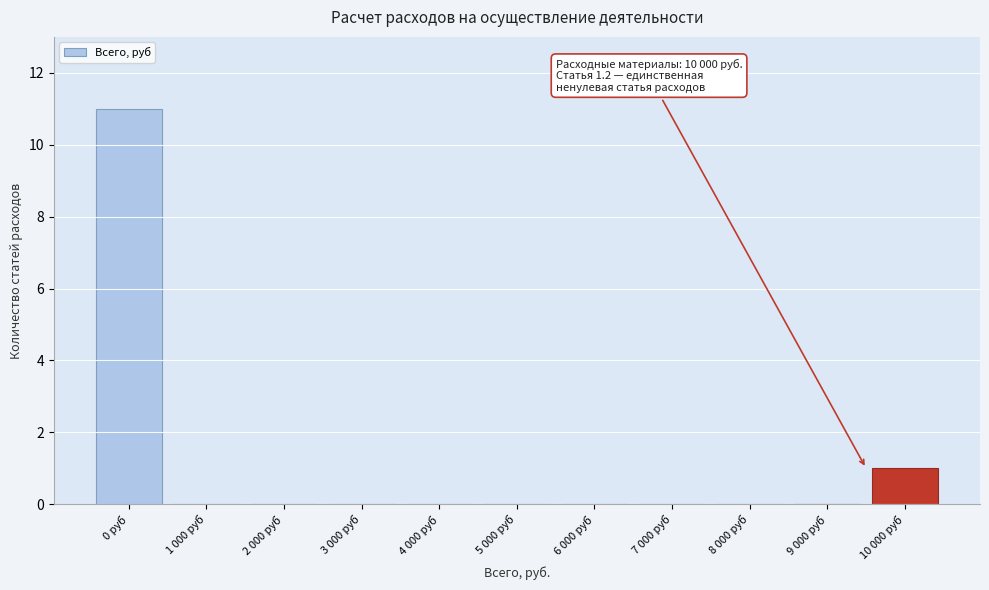

Reading left to right, transcribe all the data shown in this chart.

0 руб=11	1 000 руб=0	2 000 руб=0	3 000 руб=0	4 000 руб=0	5 000 руб=0	6 000 руб=0	7 000 руб=0	8 000 руб=0	9 000 руб=0	10 000 руб=1